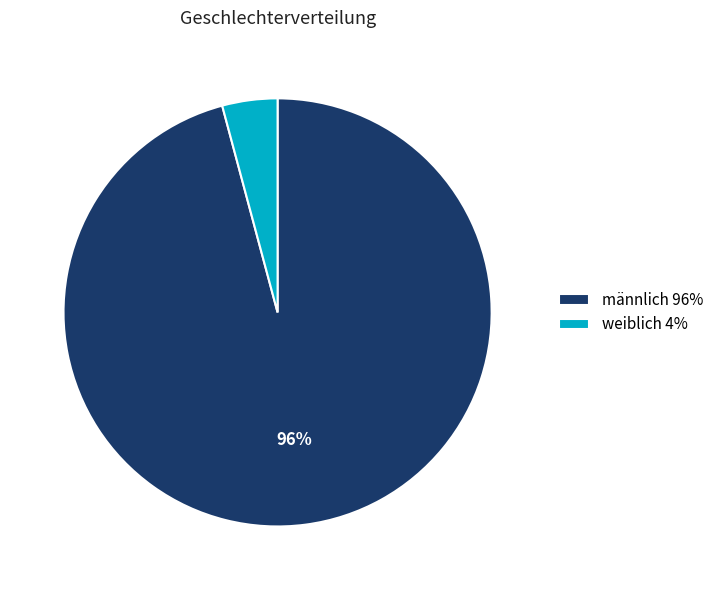

Is it true that weiblich 4% is 9% of the pie?

False